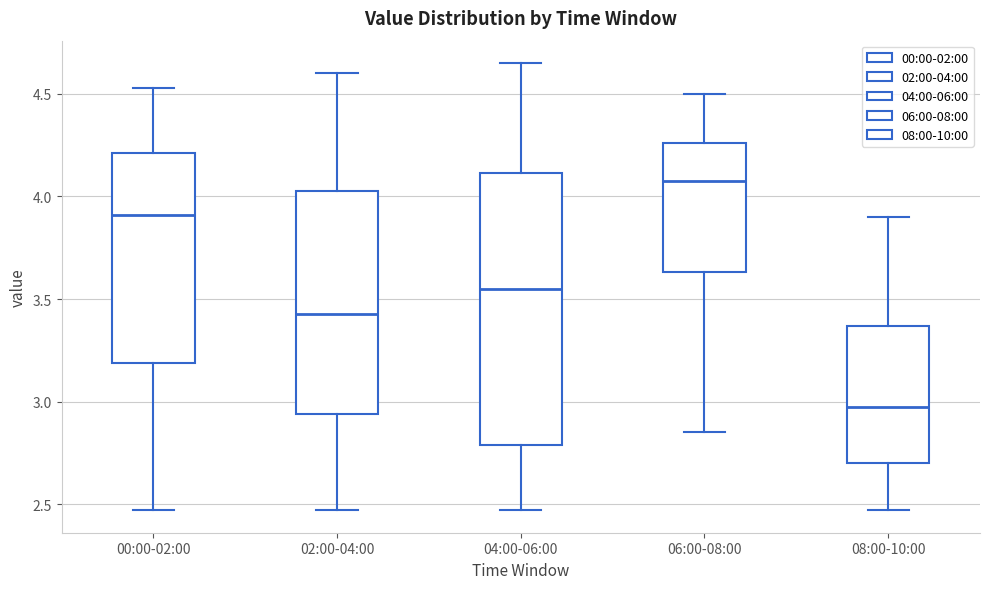

Which box is the tallest, from its lower edge to its upper edge?

04:00-06:00